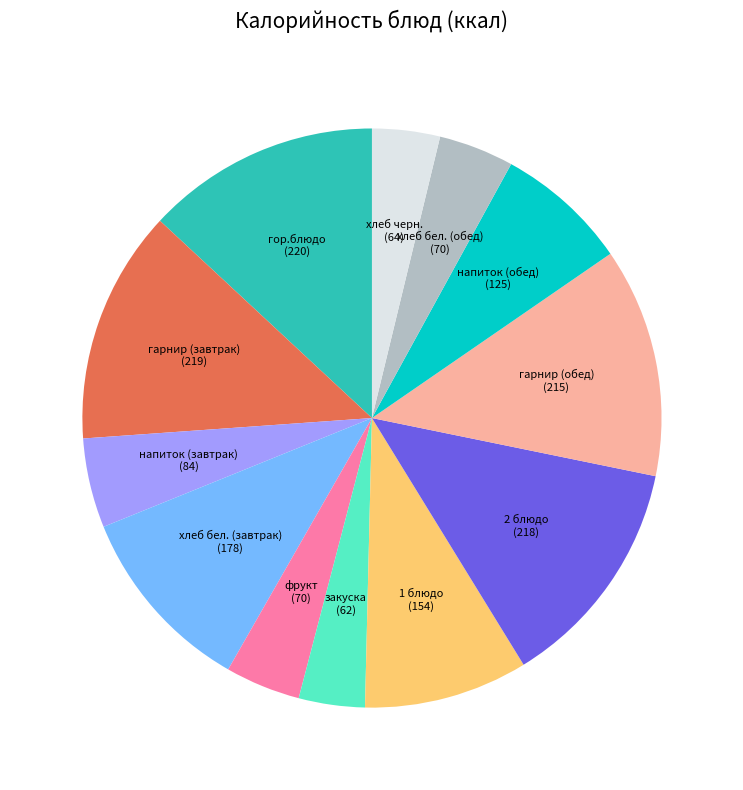

Count the number of slices in the pie.

12